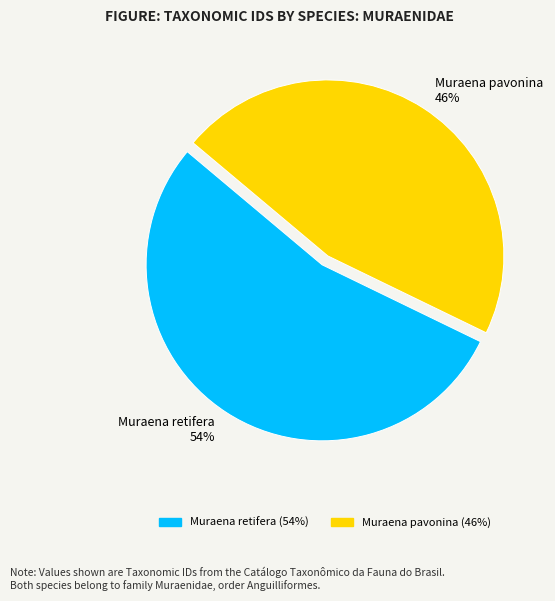

Which slice is the smallest?

Muraena pavonina